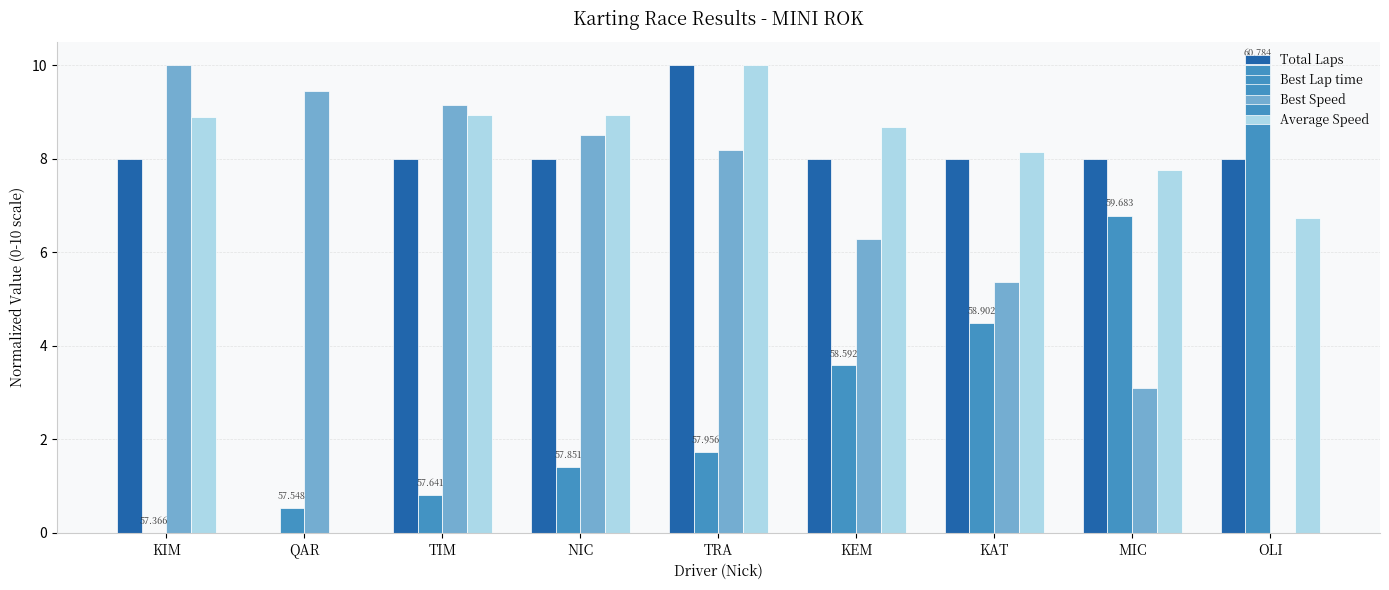

Reading left to right, what are all the values shown in this chart?

Total Laps: KIM=8.0	QAR=0.0	TIM=8.0	NIC=8.0	TRA=10.0	KEM=8.0	KAT=8.0	MIC=8.0	OLI=8.0
Best Lap time: KIM=0.0	QAR=0.5	TIM=0.8	NIC=1.4	TRA=1.7	KEM=3.6	KAT=4.5	MIC=6.8	OLI=10.0
Best Speed: KIM=10.0	QAR=9.4	TIM=9.2	NIC=8.5	TRA=8.2	KEM=6.3	KAT=5.4	MIC=3.1	OLI=0.0
Average Speed: KIM=8.9	QAR=0.0	TIM=8.9	NIC=8.9	TRA=10.0	KEM=8.7	KAT=8.1	MIC=7.8	OLI=6.7